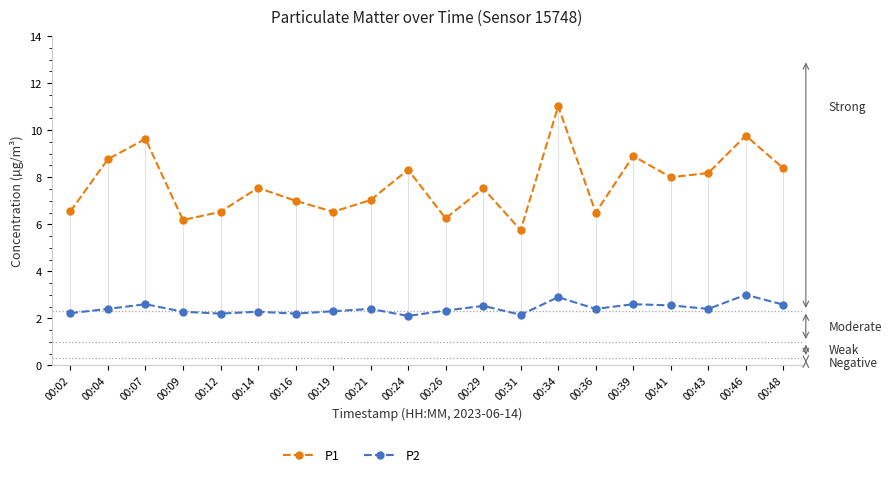

Read the P2 value at 00:12.

2.2